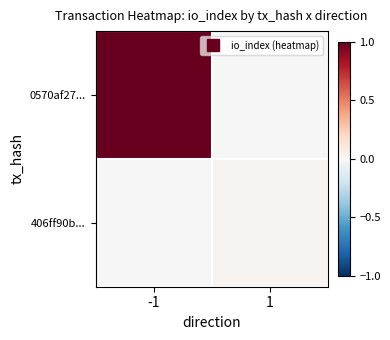

Which has a higher value, 1 or -1?

-1